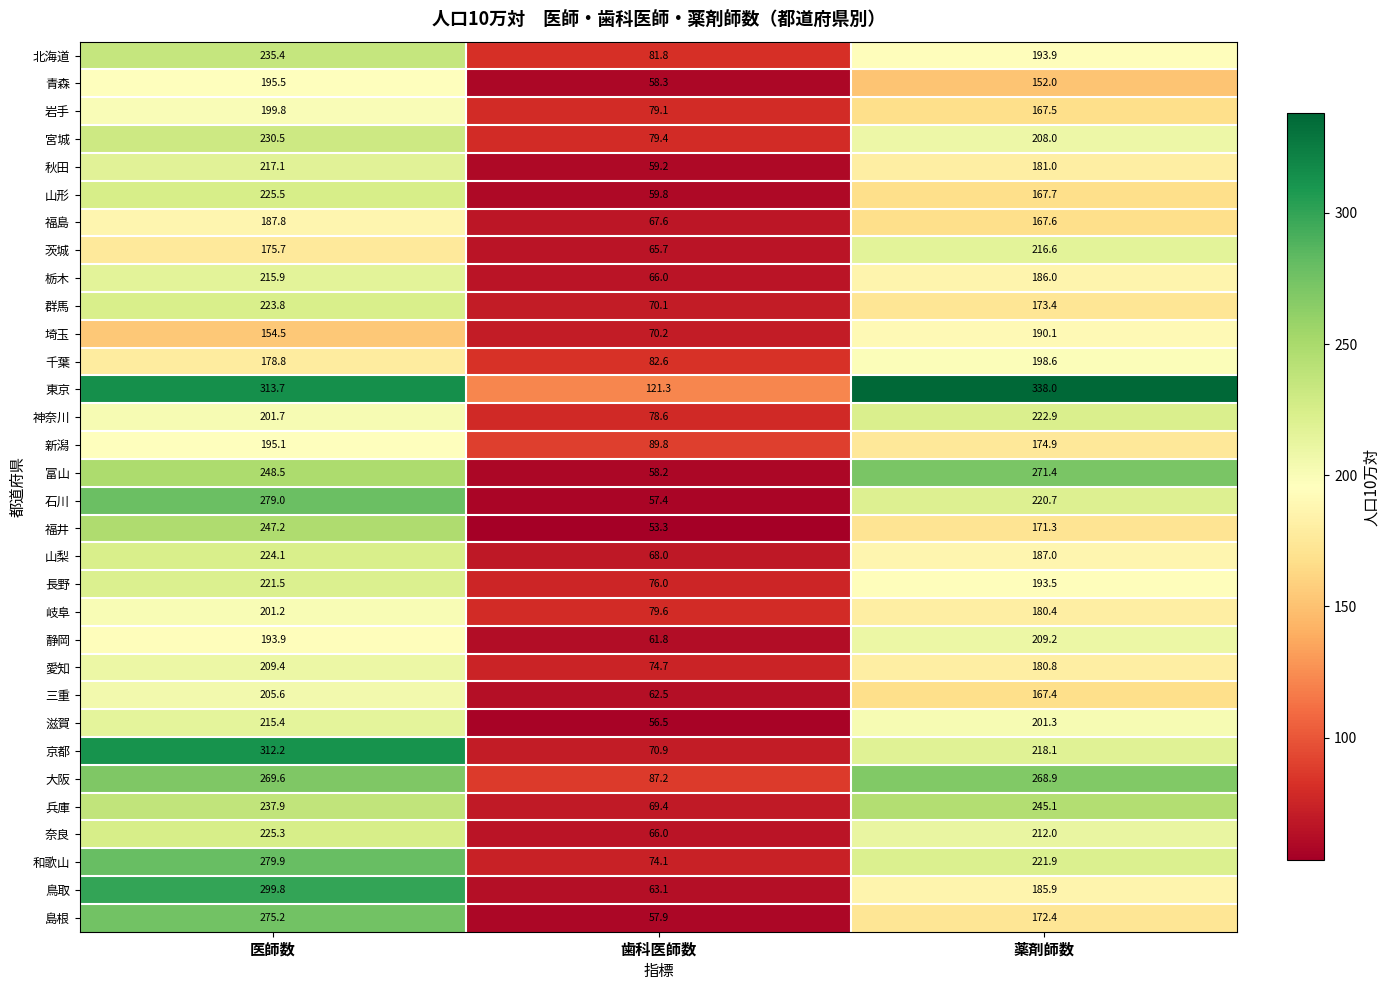

What is the difference between the 静岡 values at 医師数 and 薬剤師数?

15.3